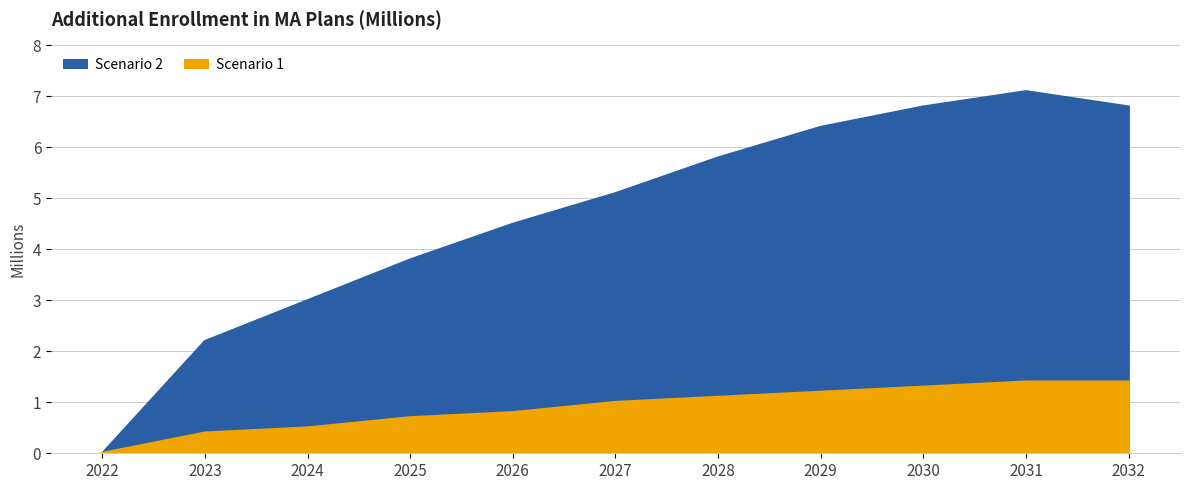

True or false: Scenario 2 and Scenario 1 intersect in this chart.

False